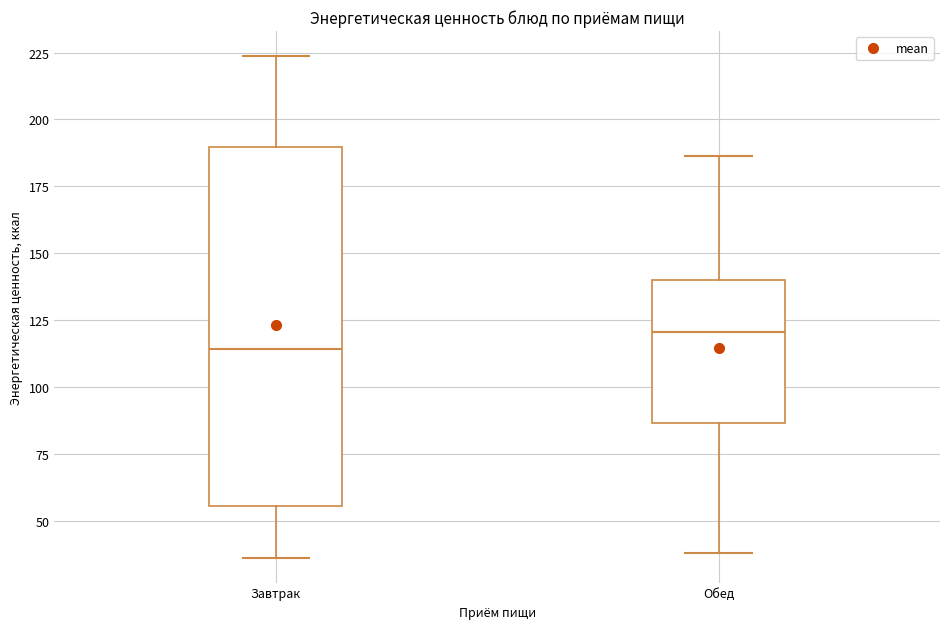

Reading left to right, transcribe this box plot: for each box, give where its median line is, the range the box spans, and where its two whiskers end, as read against the y-axis. The values are not printed on the chart, so give them approximately, as read against the axis.

Завтрак: median 115, box 55 to 190, whiskers 35 to 225
Обед: median 120, box 85 to 140, whiskers 40 to 185